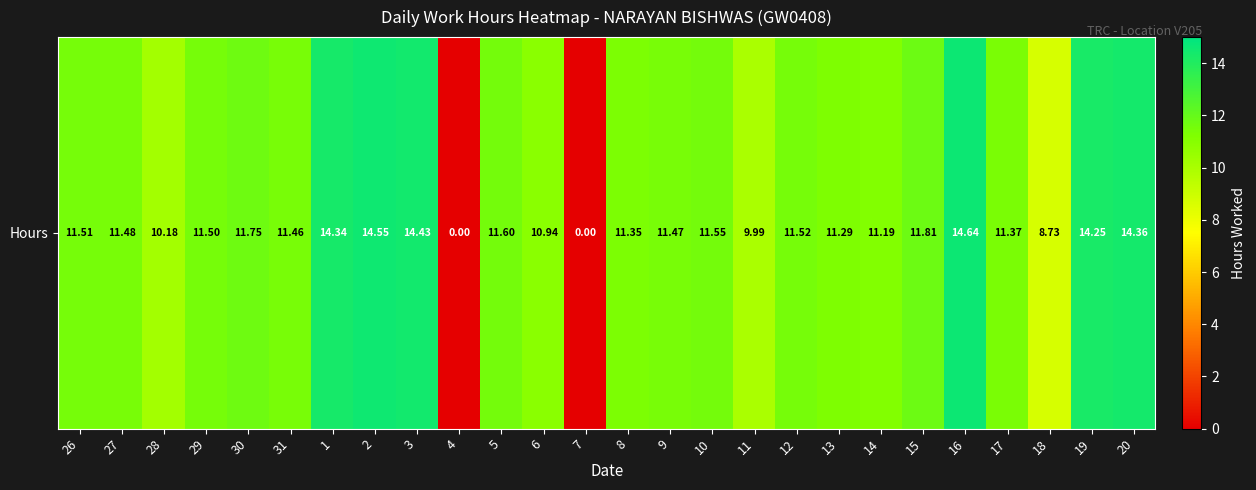

At which category does the chart reach its peak across all series?

16